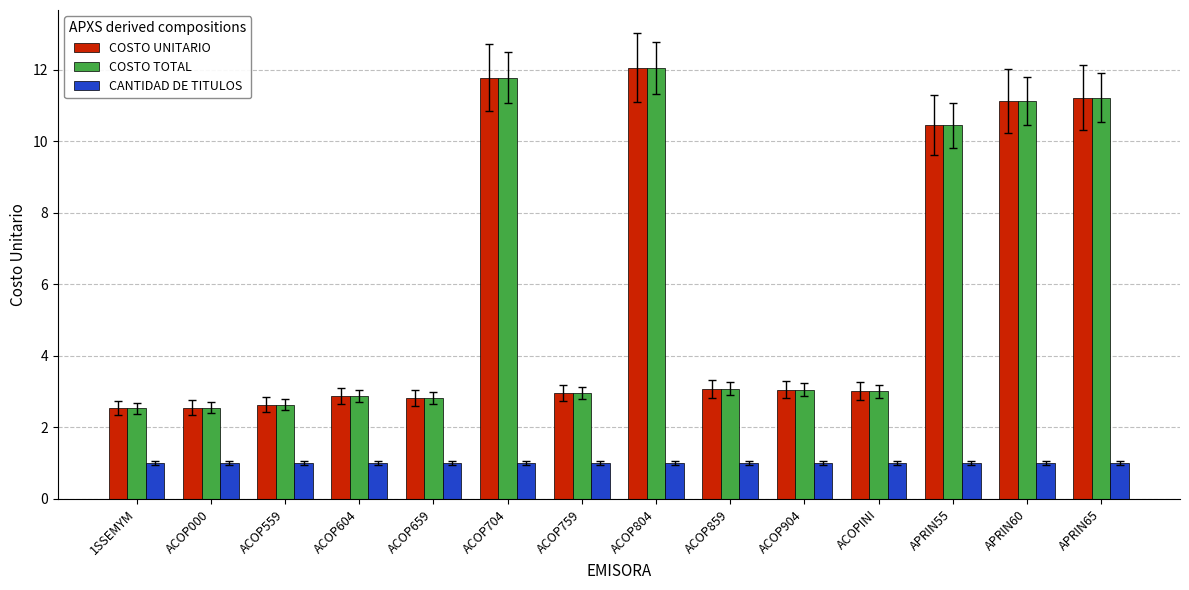

What is the spread (max minus min) of values at 1SSEMYM?

1.5